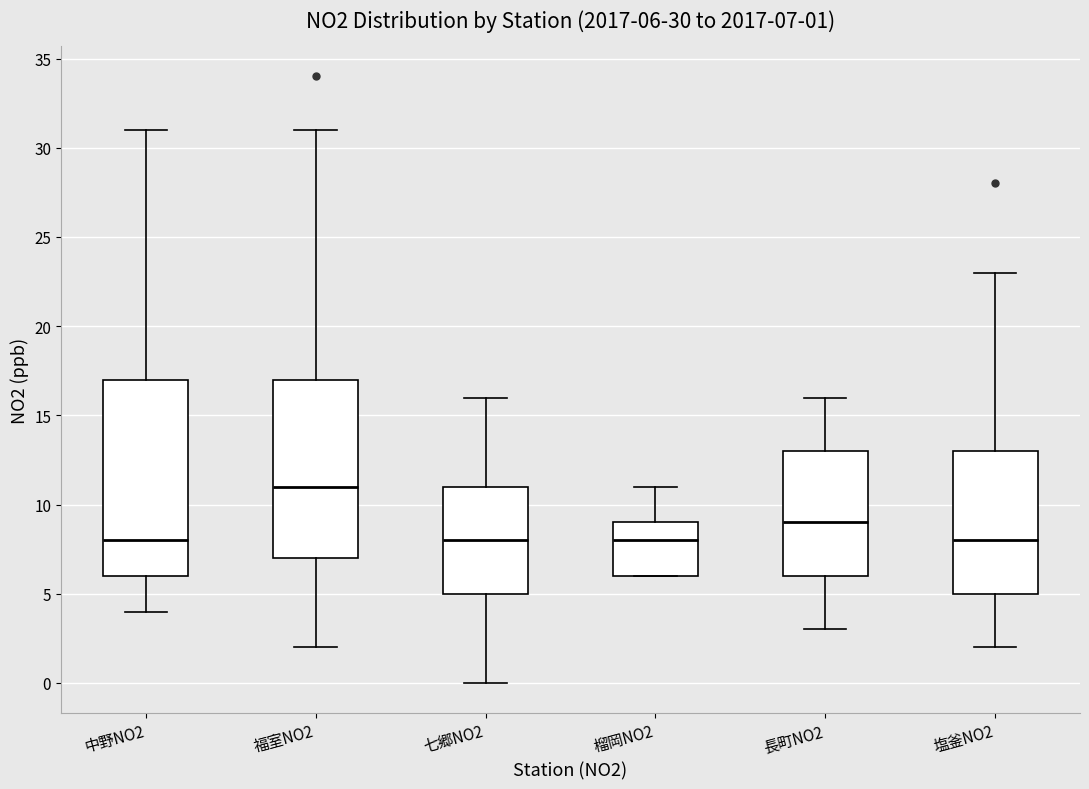

Comparing the boxes themselves (not the whiskers), which one is the tallest?

中野NO2